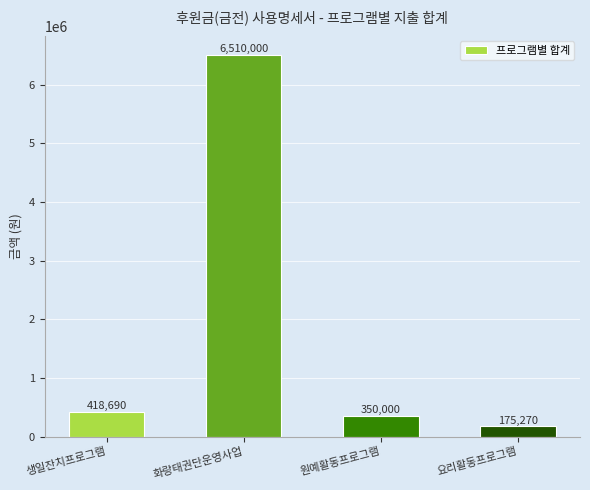

List the labels in order of value, smallest first.

요리활동프로그램, 원예활동프로그램, 생일잔치프로그램, 화랑태권단운영사업